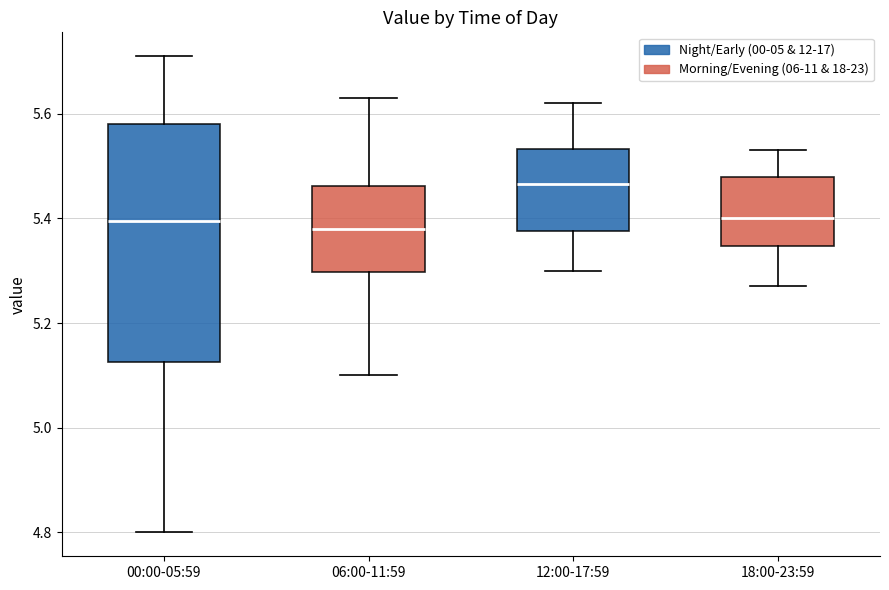

Reading left to right, read every box against the y-axis: the position of its median line, the range the box covers, and the ends of its whiskers. The values are not printed on the chart, so give them approximately, as read against the axis.

00:00-05:59: median 5.40, box 5.12 to 5.58, whiskers 4.80 to 5.72
06:00-11:59: median 5.38, box 5.30 to 5.46, whiskers 5.10 to 5.64
12:00-17:59: median 5.46, box 5.38 to 5.54, whiskers 5.30 to 5.62
18:00-23:59: median 5.40, box 5.34 to 5.48, whiskers 5.28 to 5.54